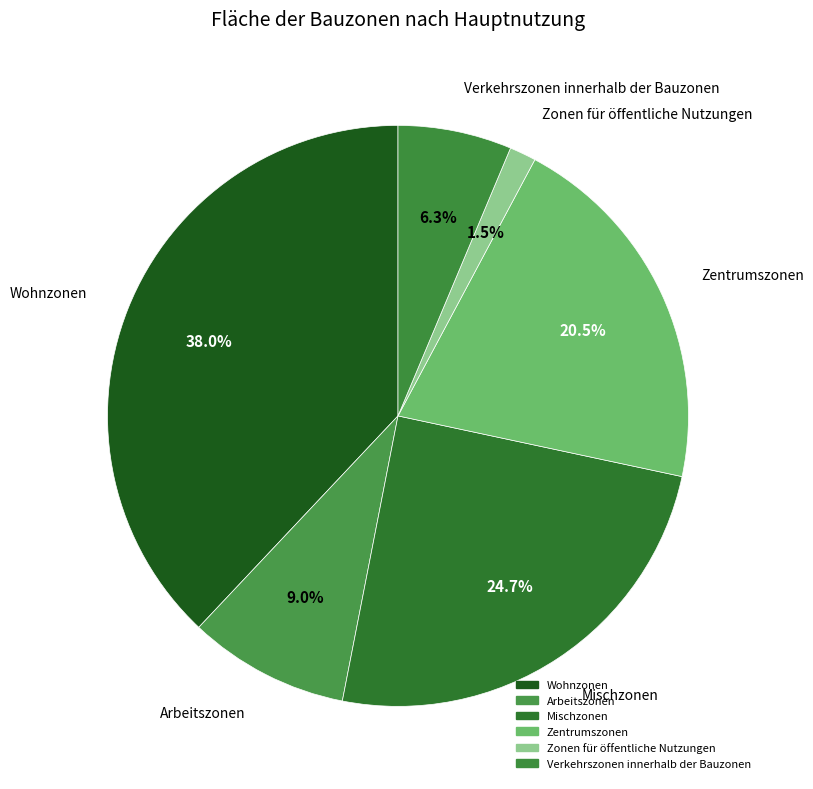

Is there a majority slice in this chart?

No